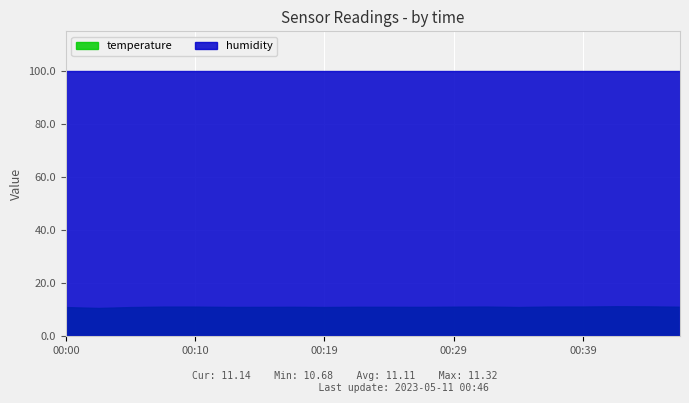

What is the value of the humidity point at the 5th from the left?

100.0